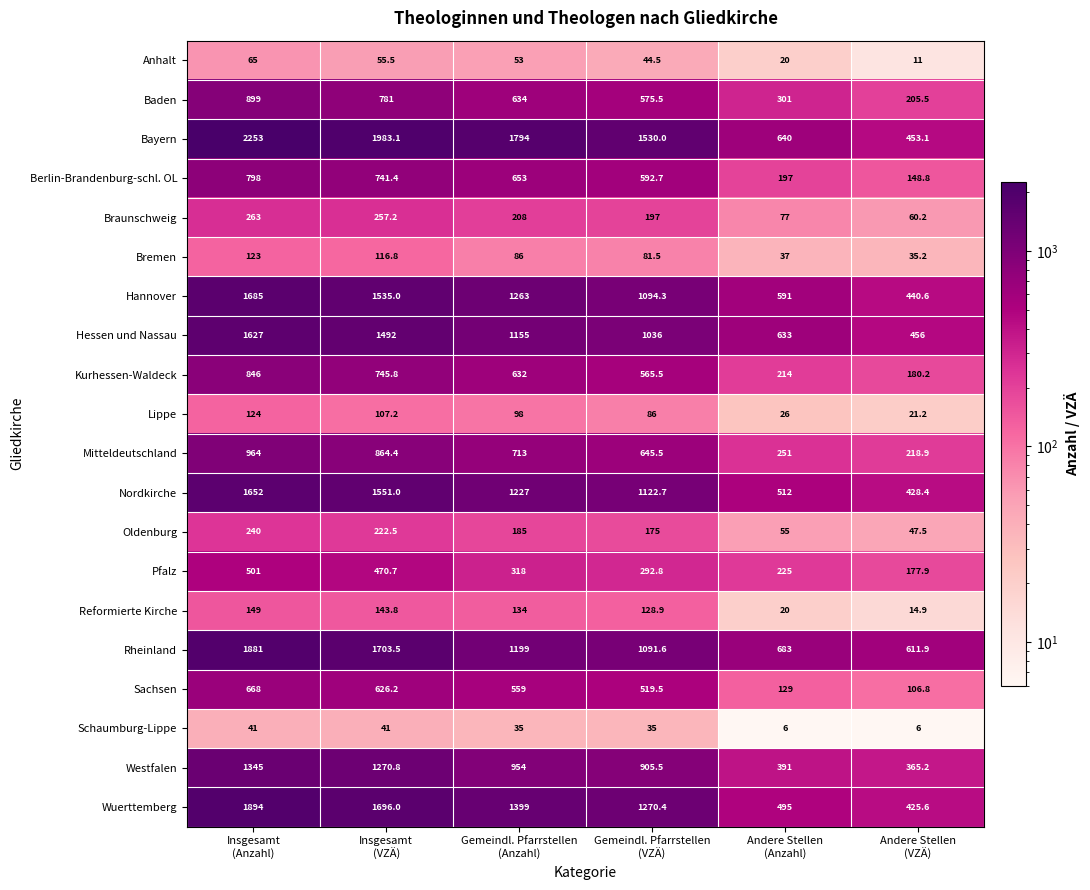

What is the greatest value displayed?

2253.0